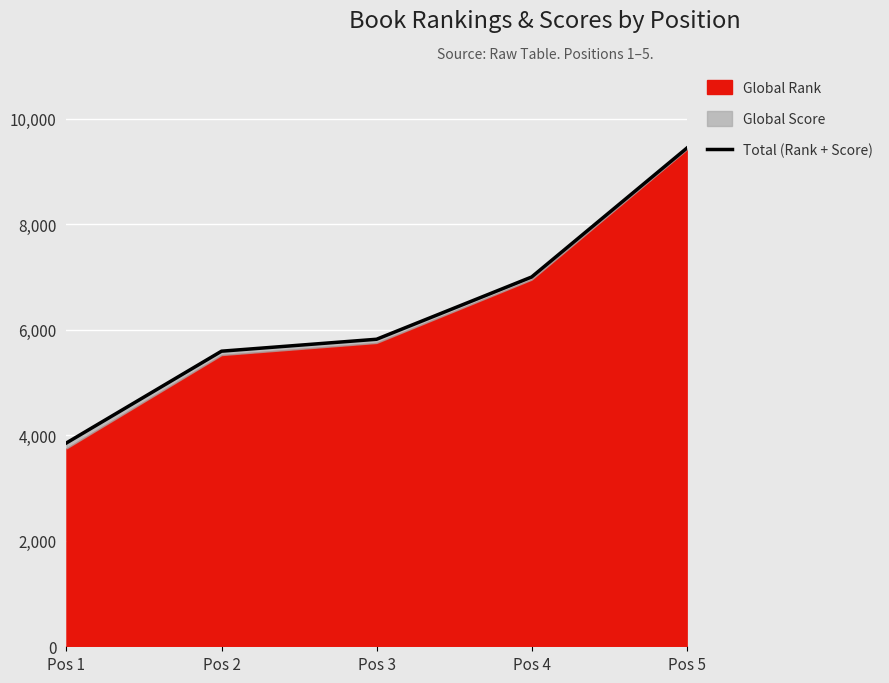

At which label is the value closest to 6648?

Pos 4